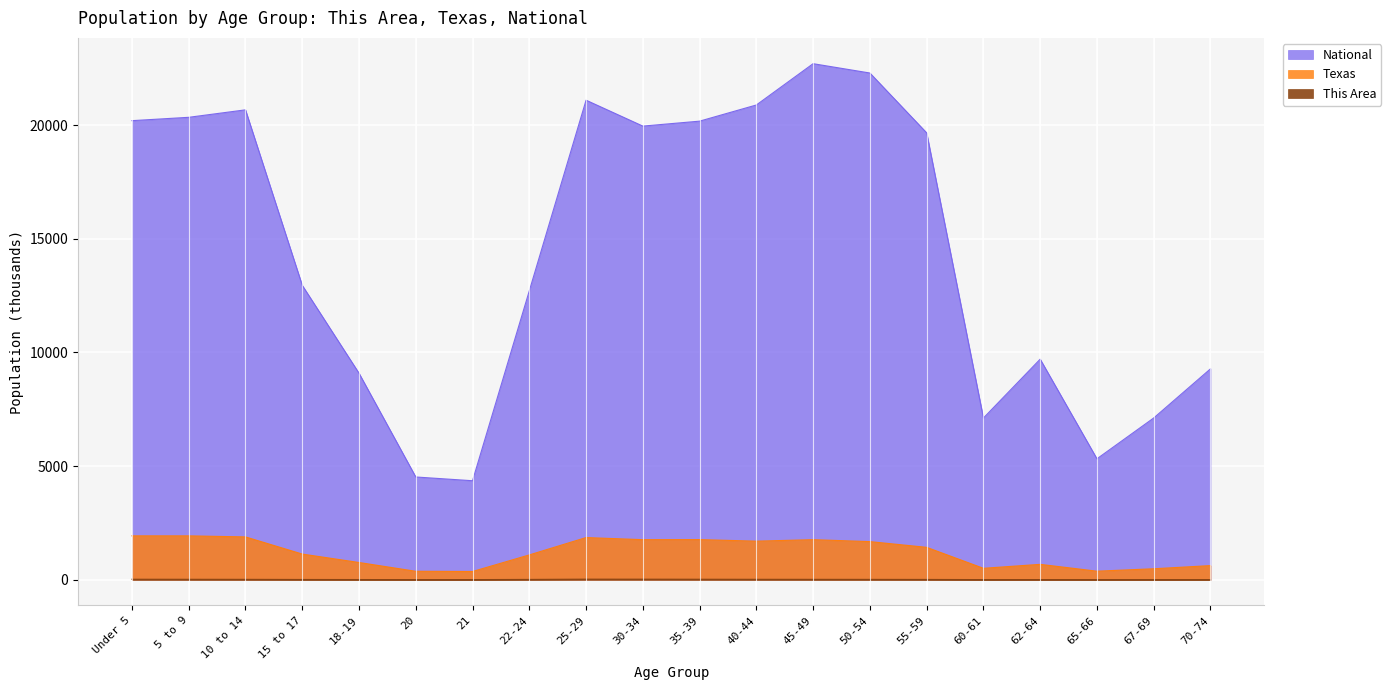

True or false: Texas has more than 0 interior local peaks.

True